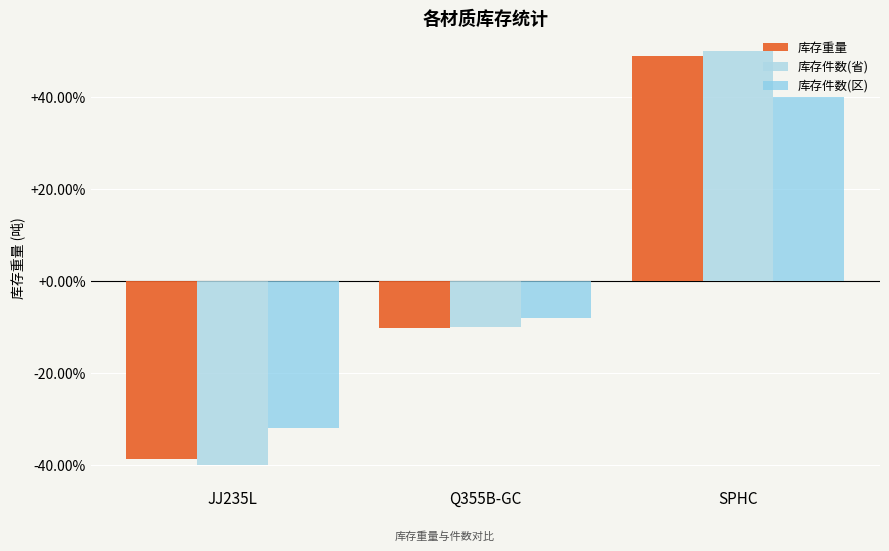

Reading left to right, transcribe all the data shown in this chart.

库存重量: JJ235L=-38.7	Q355B-GC=-10.1	SPHC=48.8
库存件数(省): JJ235L=-40.0	Q355B-GC=-10.0	SPHC=50.0
库存件数(区): JJ235L=-32.0	Q355B-GC=-8.0	SPHC=40.0